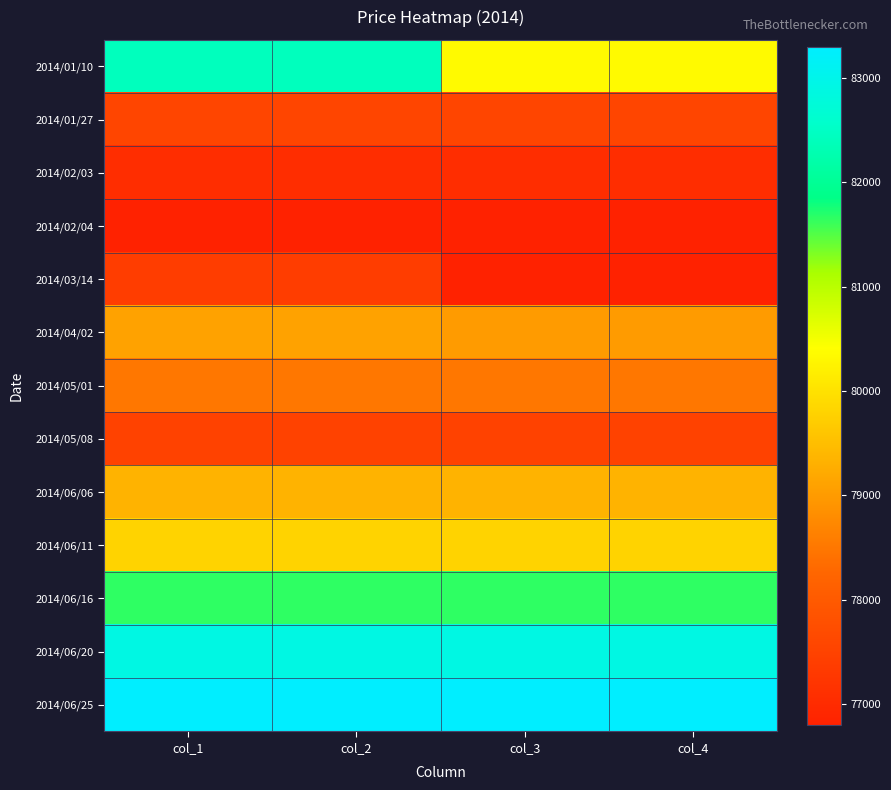

True or false: 2014/03/14 has a value of 15865 at col_4.

False